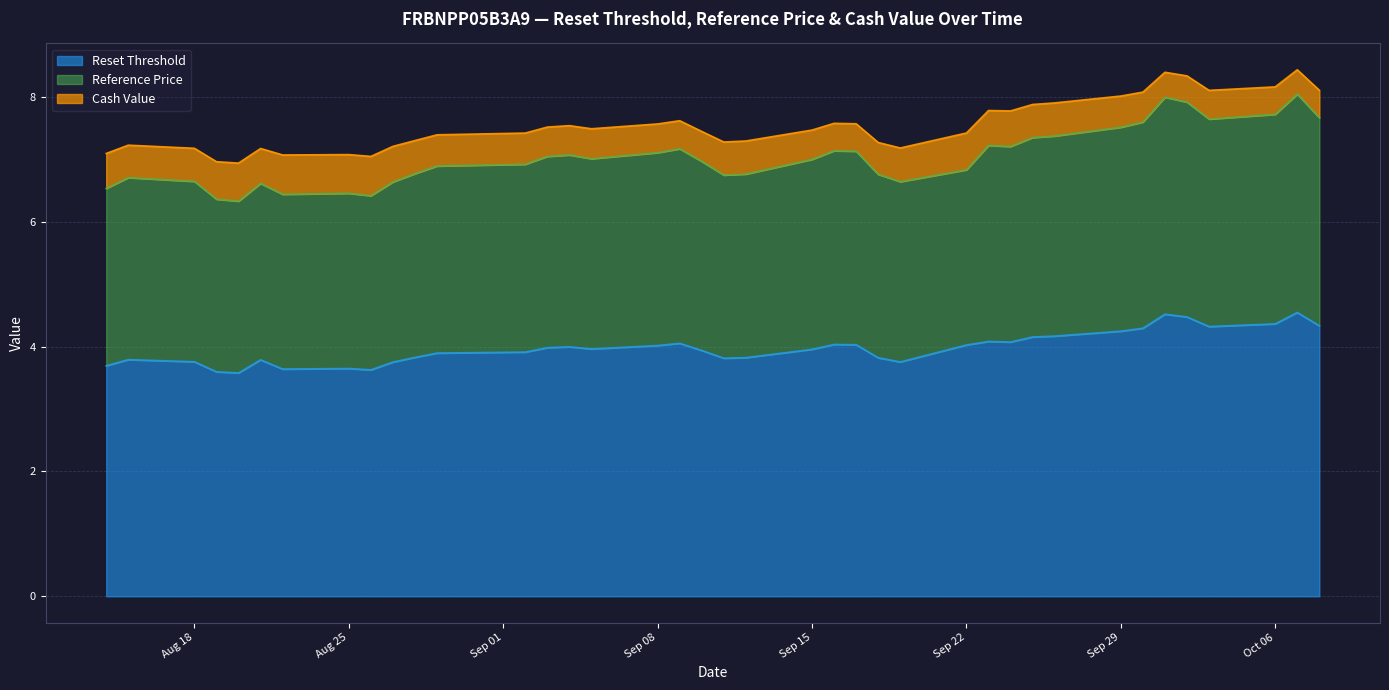

Between 2025-09-04 and 2025-09-25, which series saw the biggest shift?

Reference Price